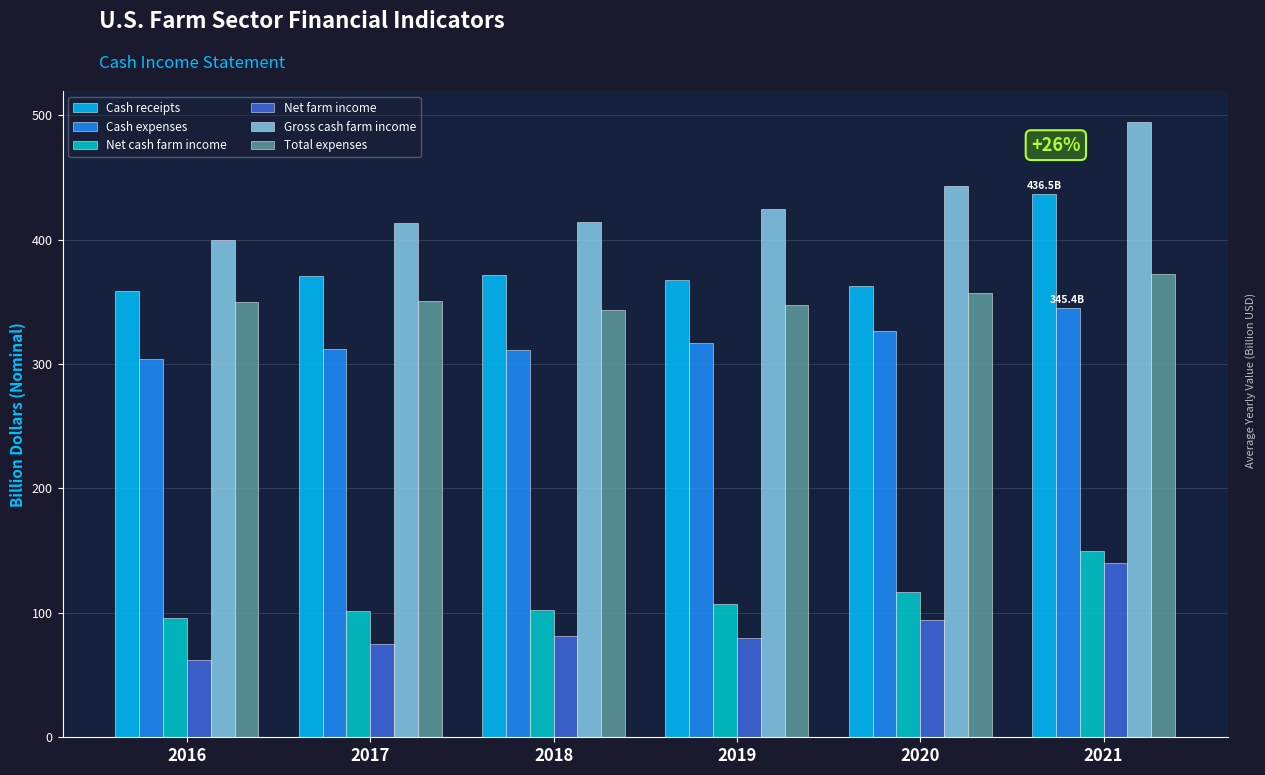

At which label does Cash receipts reach its peak?

2021